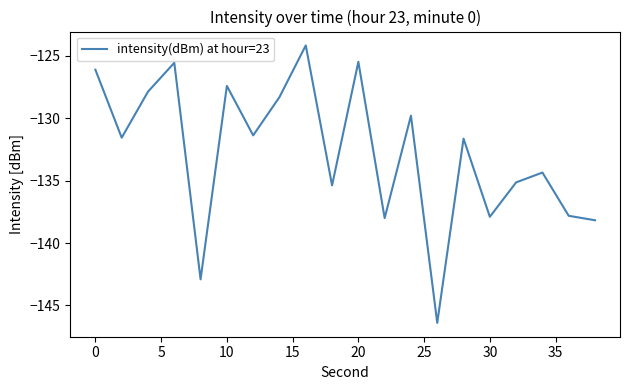

What is the greatest value displayed?

-124.2